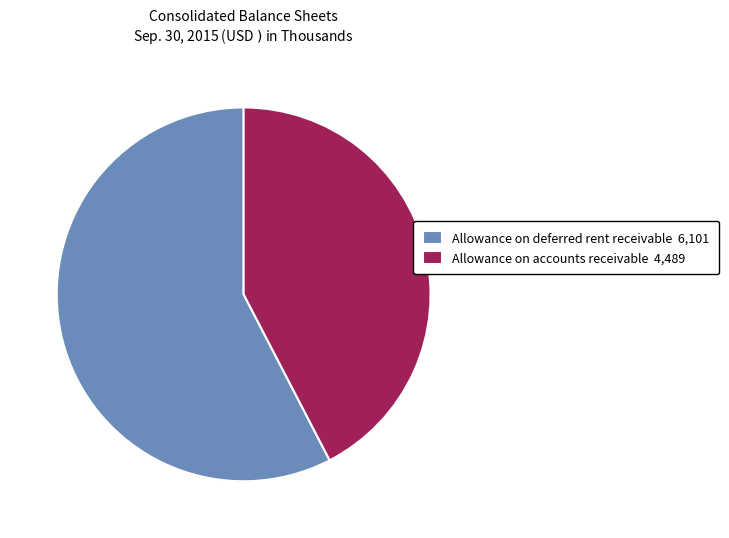

Which category has the smallest portion of the pie?

Allowance on accounts receivable 4,489